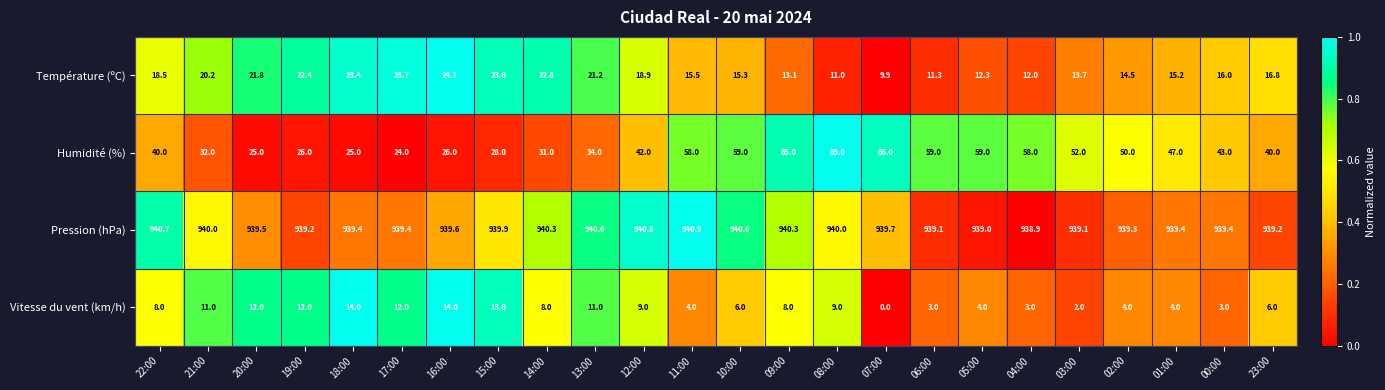

True or false: Vitesse du vent (km/h) has a value of 6.3 at 05:00.

False